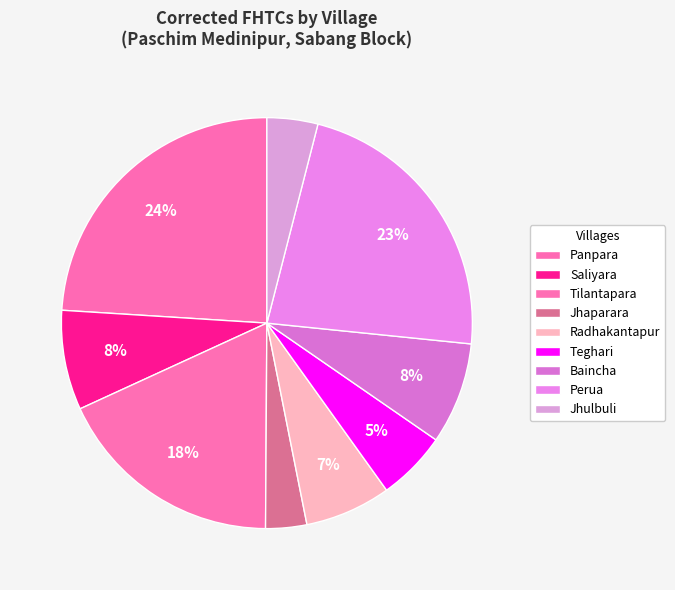

The Baincha slice represents 8% of the pie. True or false?

True